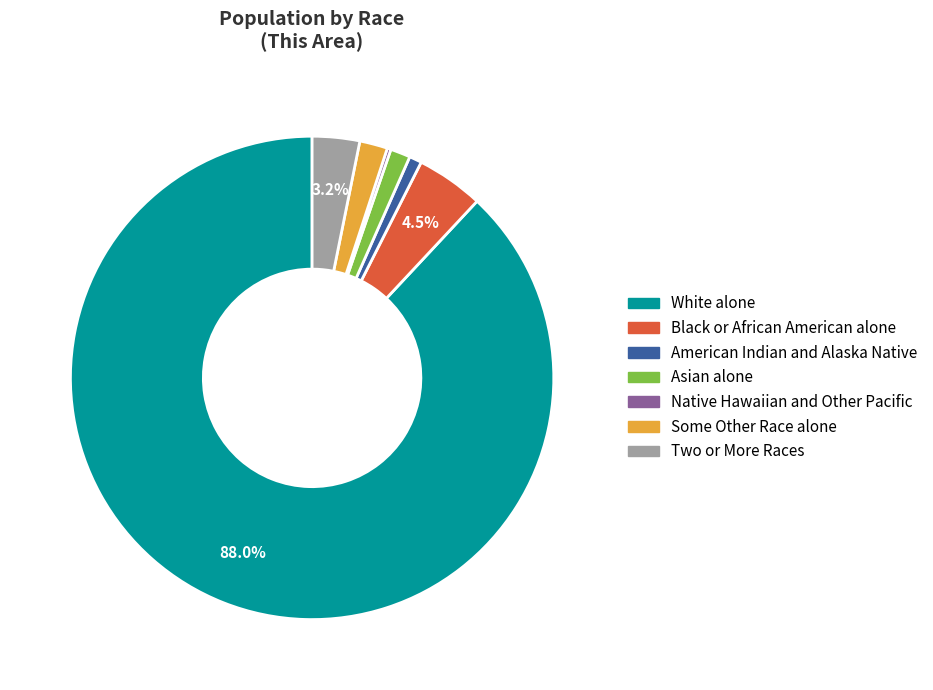

Which has a higher value, Some Other Race alone or American Indian and Alaska Native?

Some Other Race alone